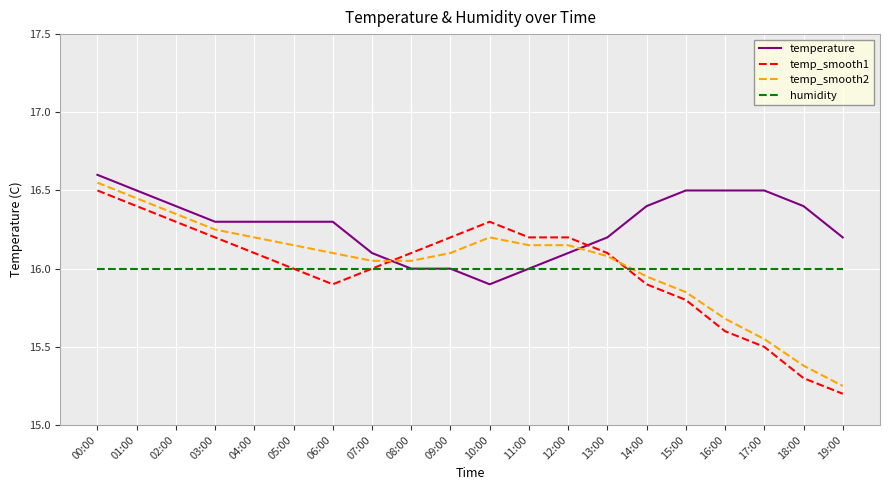

Does the chart display data point markers on the line(s)?

No